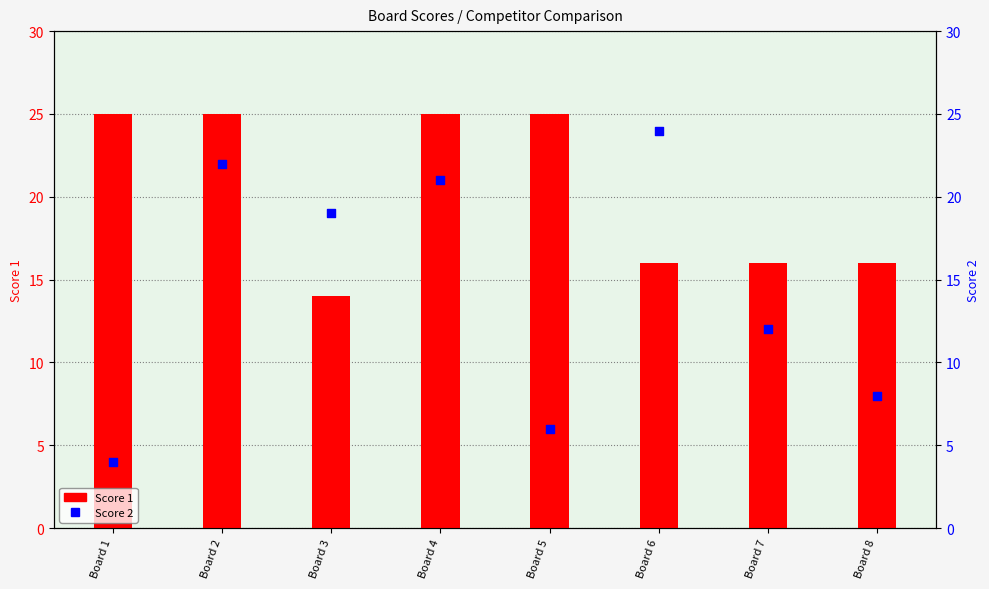

Which series reaches the minimum Y coordinate?

Score 2